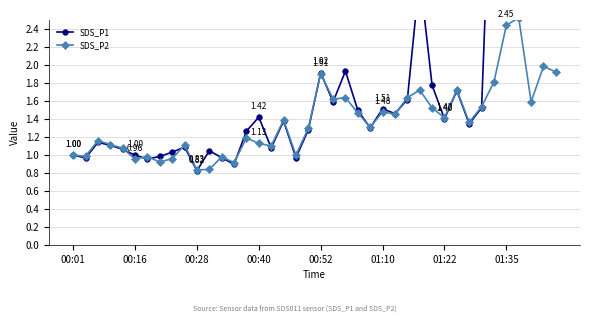

What is the greatest value displayed?

26.6